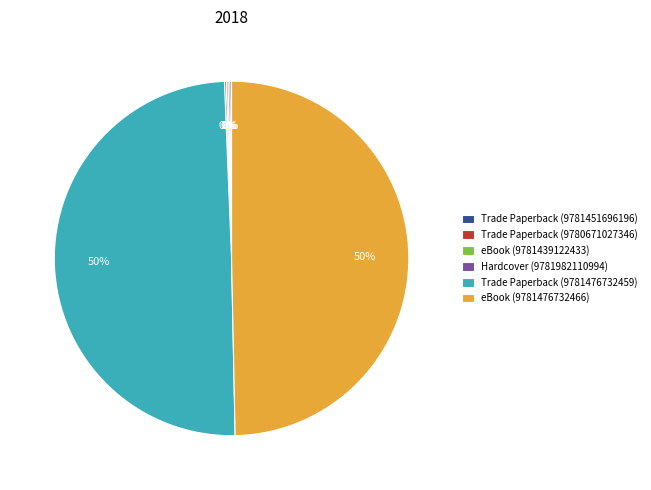

Is there a majority slice in this chart?

No